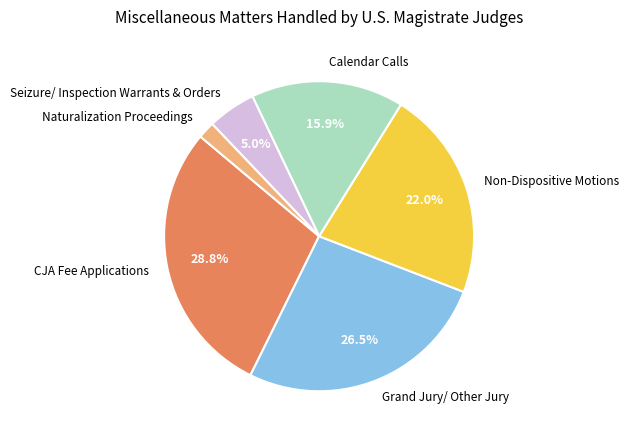

Is it true that Non-Dispositive Motions is 28% of the pie?

False